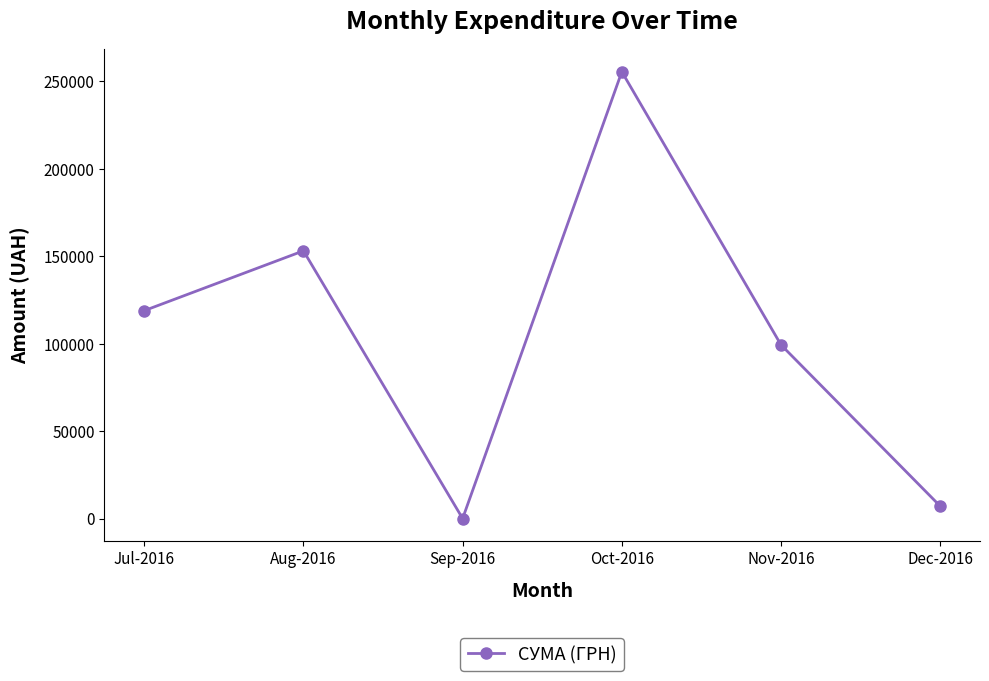

What is the average value?

105657.4